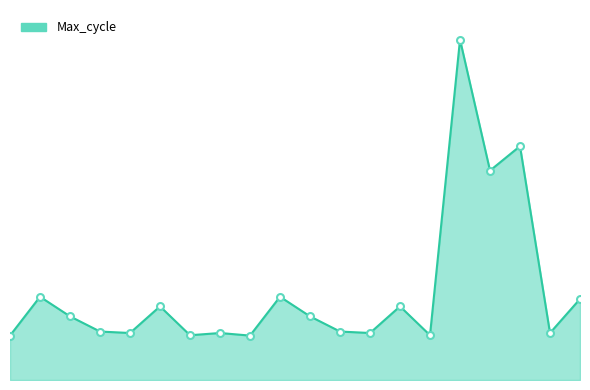

Reading left to right, list all the values displayed in this chart.

19920	20025	19972	19931	19927	19999	19921	19927	19920	20025	19972	19931	19927	19999	19921	20720	20366	20432	19927	20019